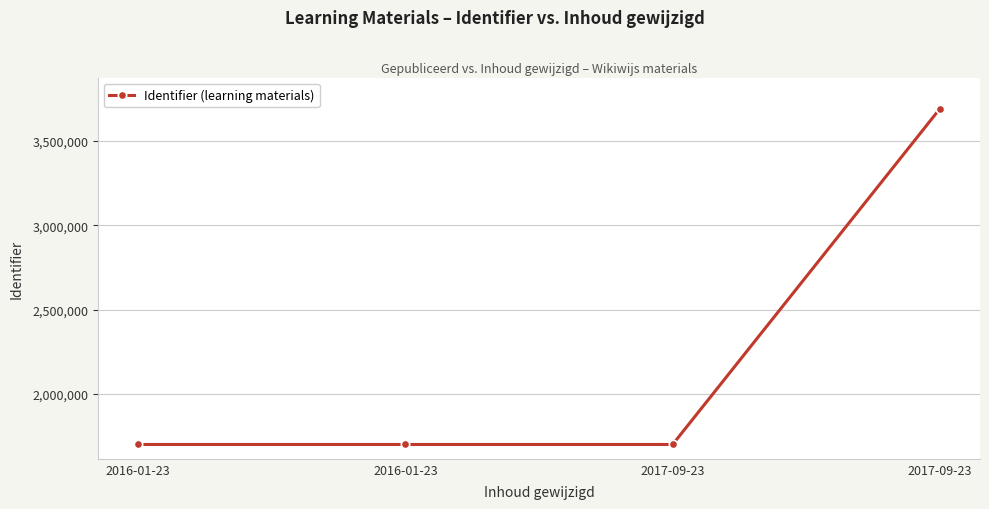

How many lines are shown in the chart?

1